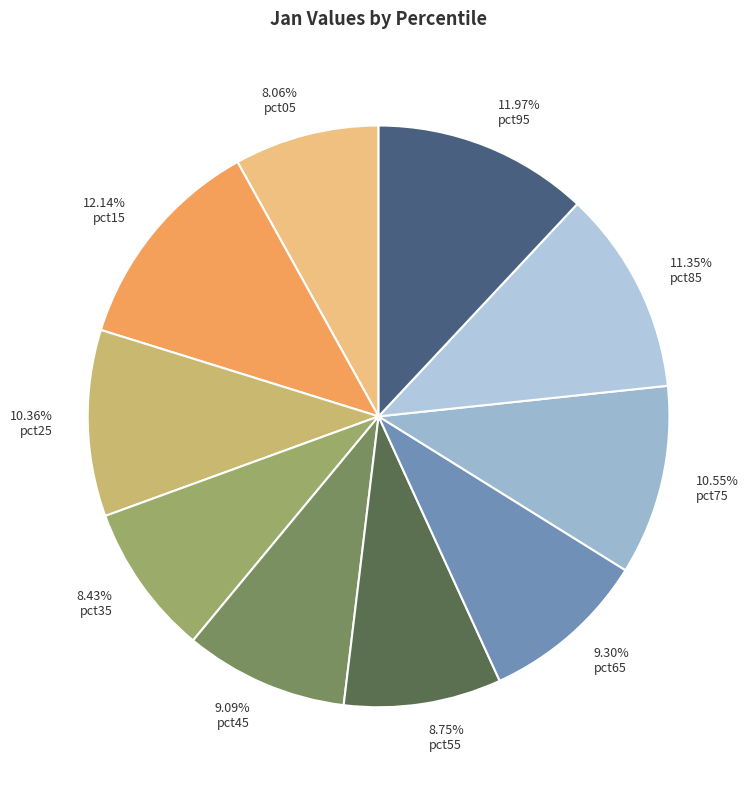

Is it true that pct85 is 11% of the pie?

True